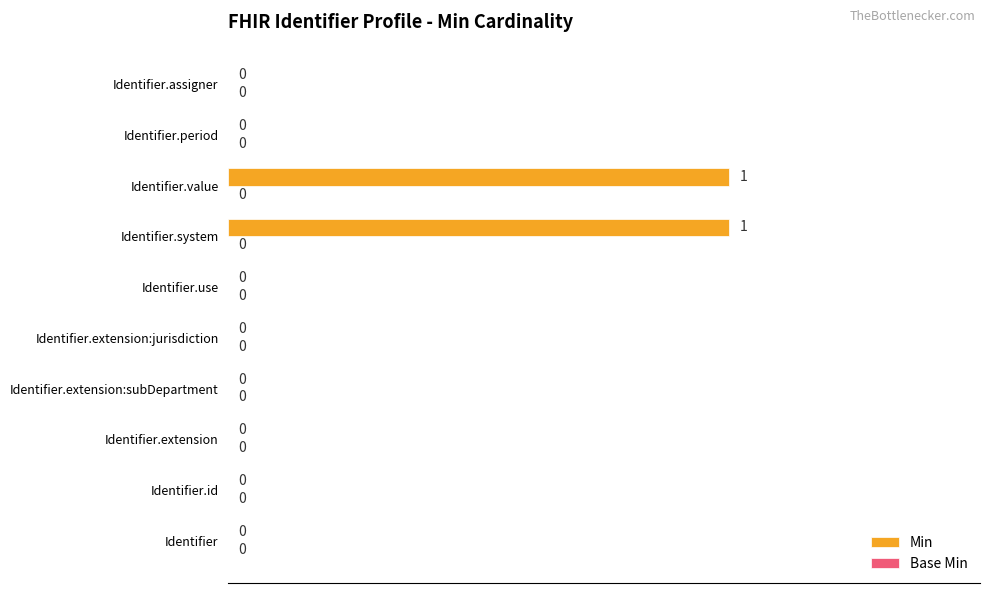

Is it true that the value at Identifier.system is 0?

False